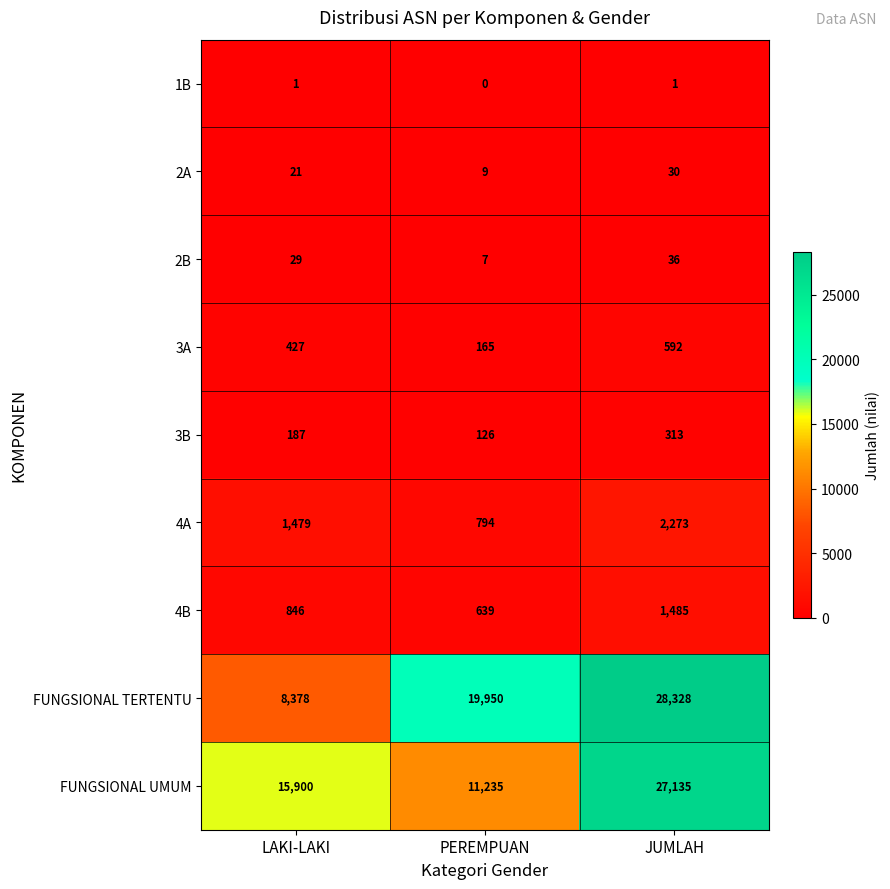

How many categories are shown in the chart?

3